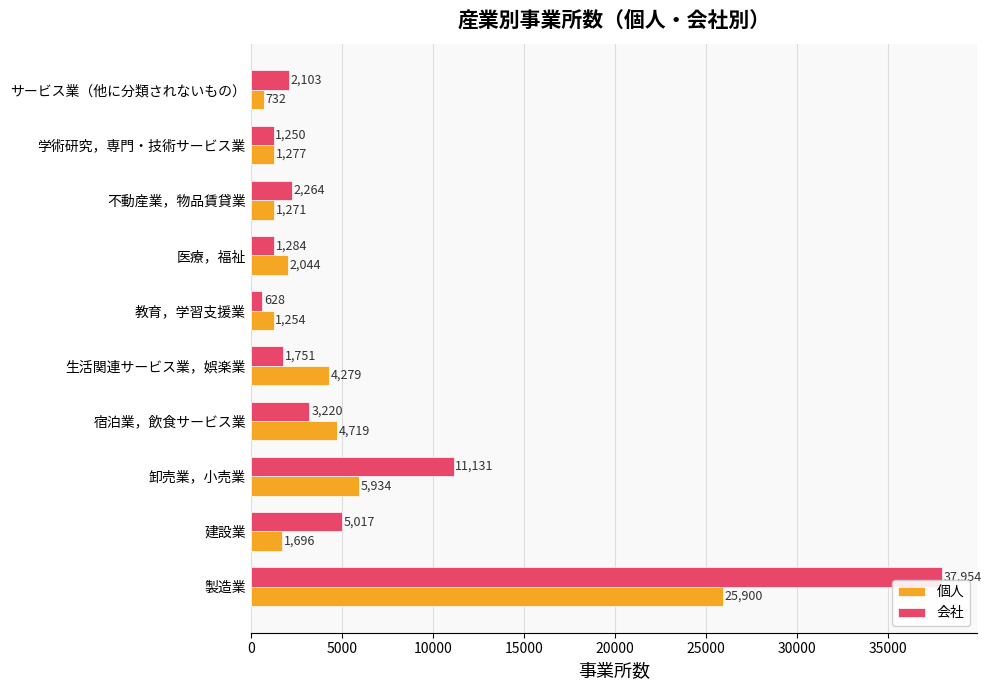

At which category does the chart reach its minimum across all series?

教育，学習支援業